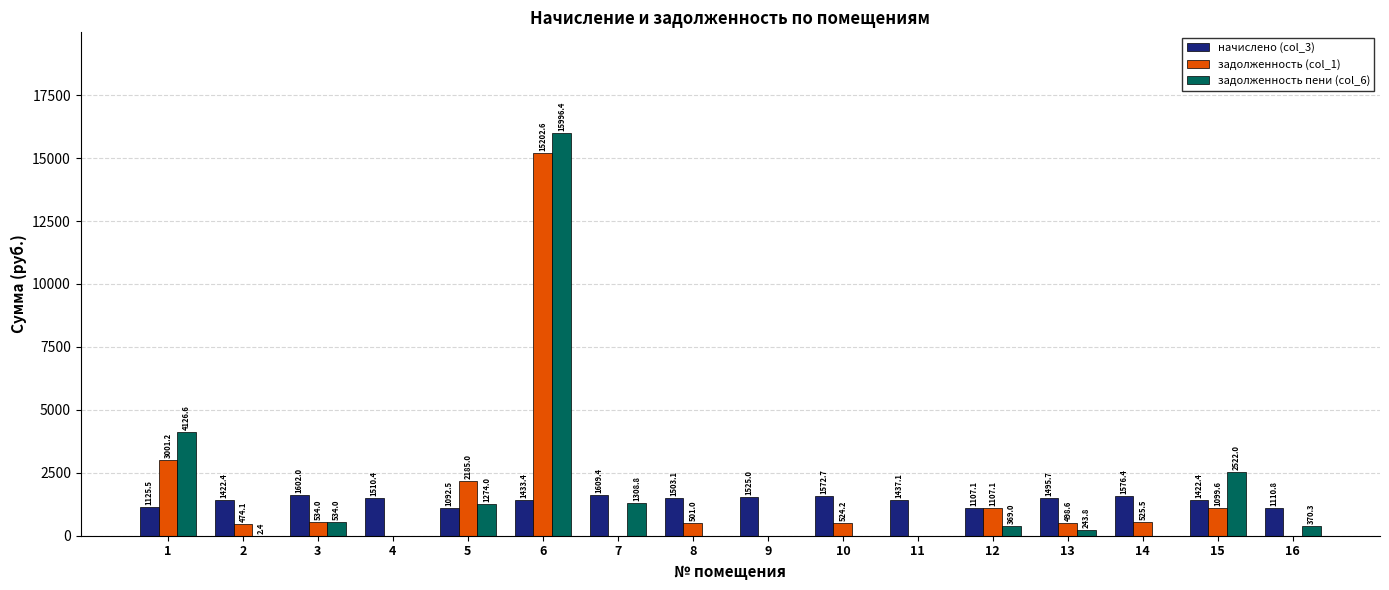

Does the chart contain stacked bars?

No